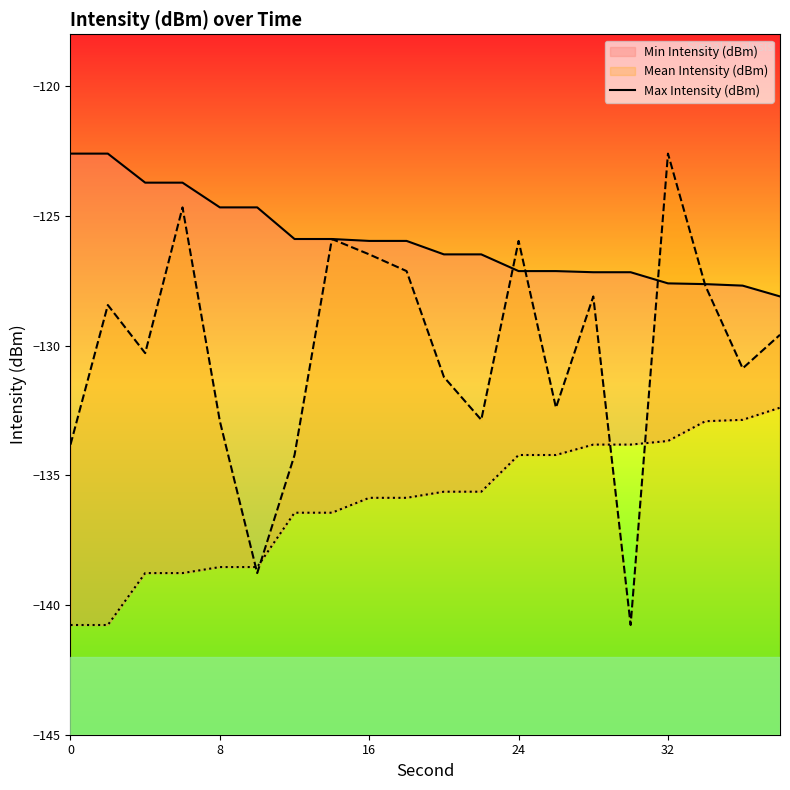

The value of Mean Intensity (dBm) at 16 is -126.5. True or false?

True